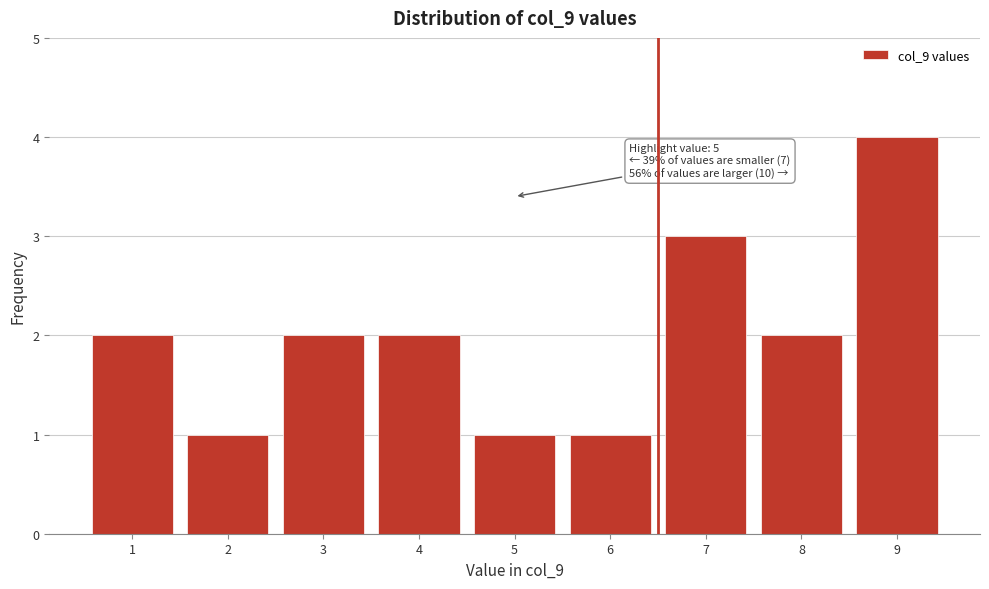

Which range on the x-axis has the tallest bar?

8.5 to 9.5